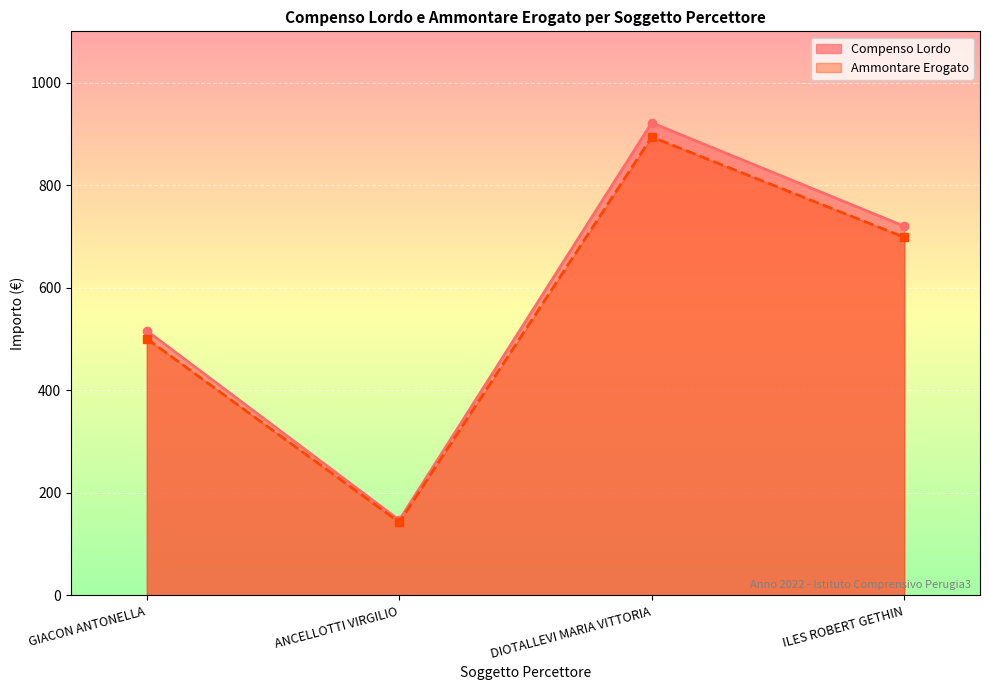

Where is the first local minimum for Ammontare Erogato?

ANCELLOTTI VIRGILIO